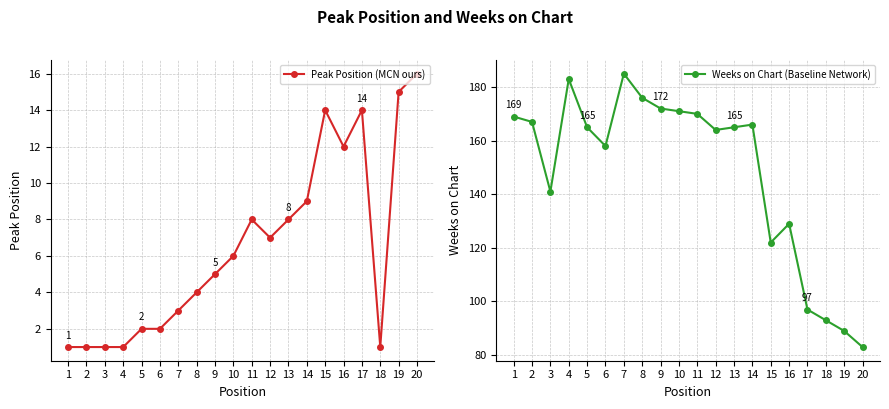

What is the highest value of the Peak Position (MCN ours) series?

16